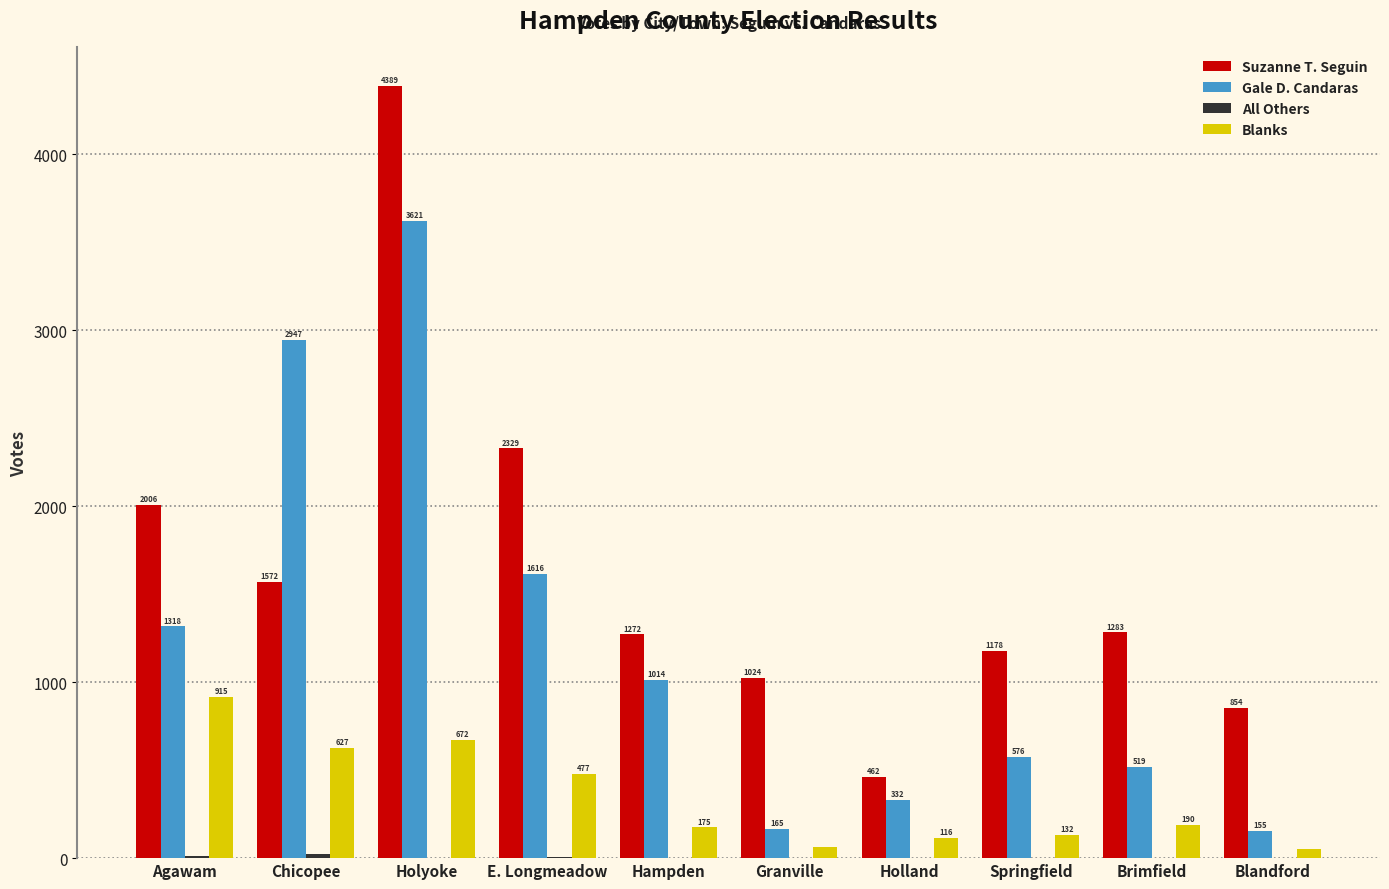

How many groups of bars are there?

10